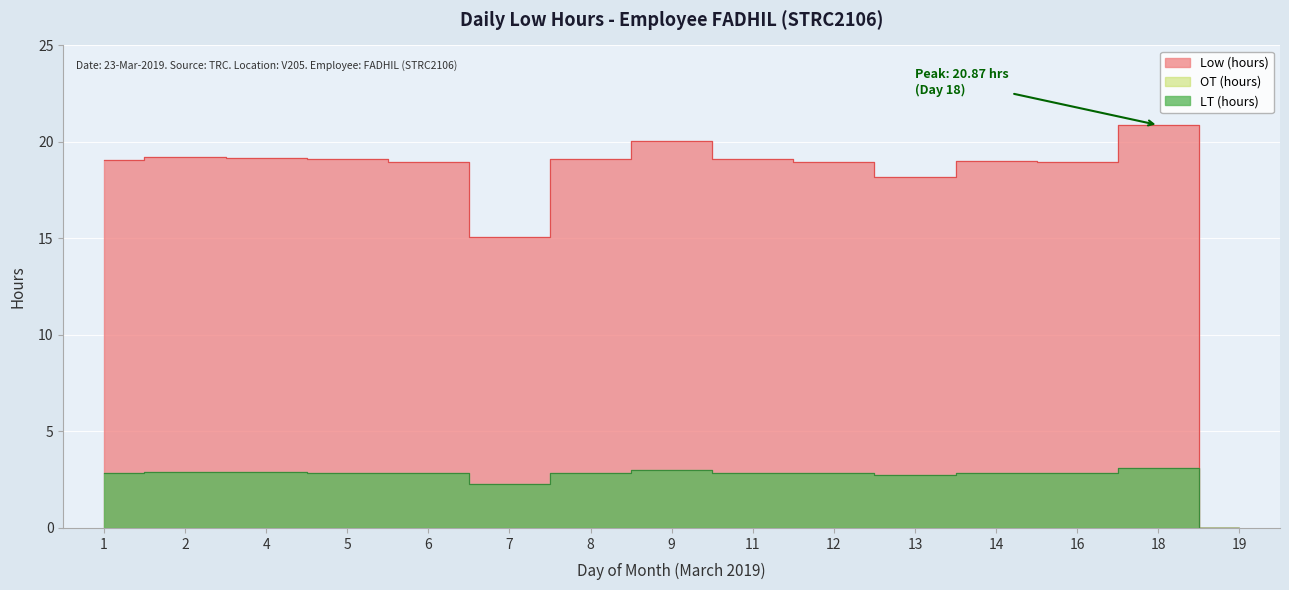

Does the chart display data point markers on the line(s)?

No